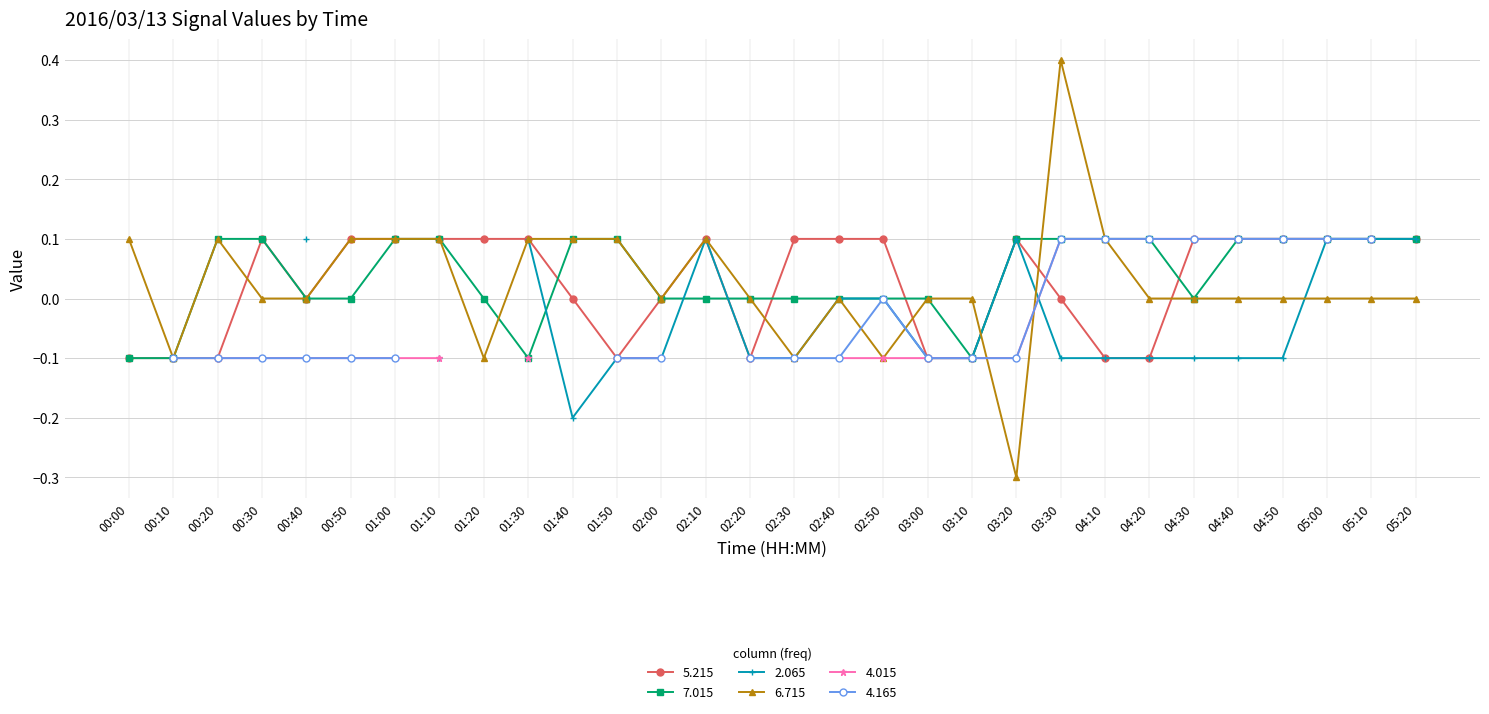

Which series has the largest total across all categories?

7.015